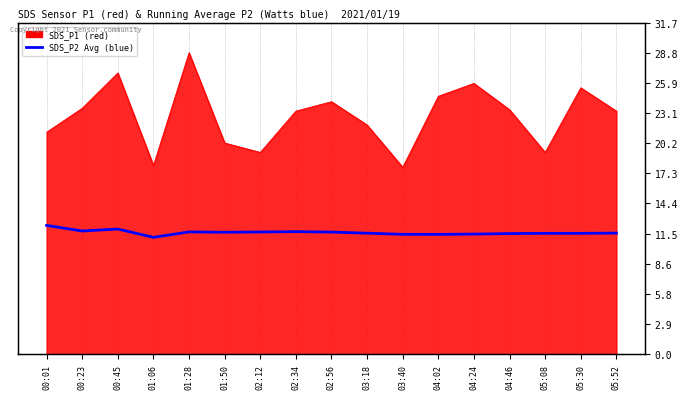

What position from the left is 00:45?

3